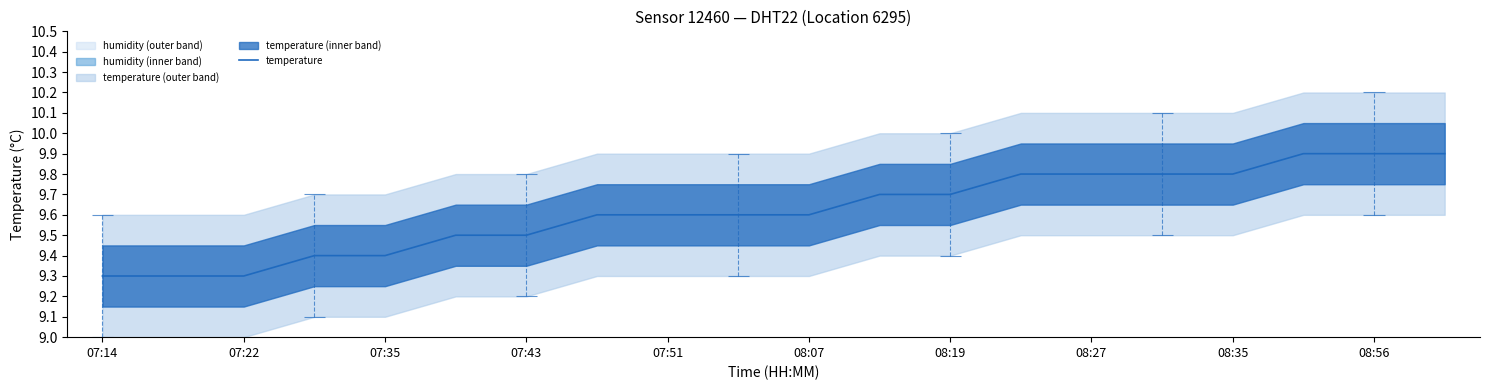

How many values are between 9 and 10?

20